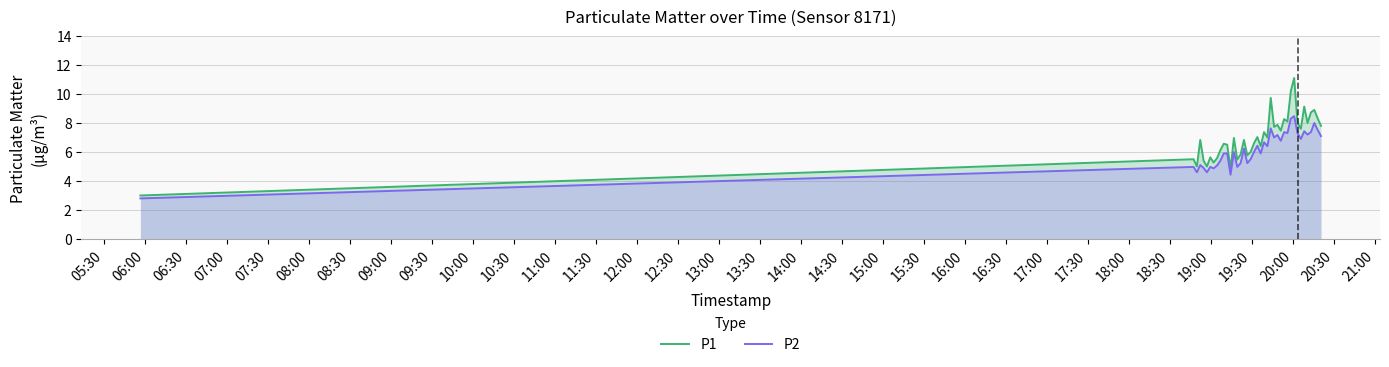

True or false: P2 has a value of 8.8 at 09:30.

False